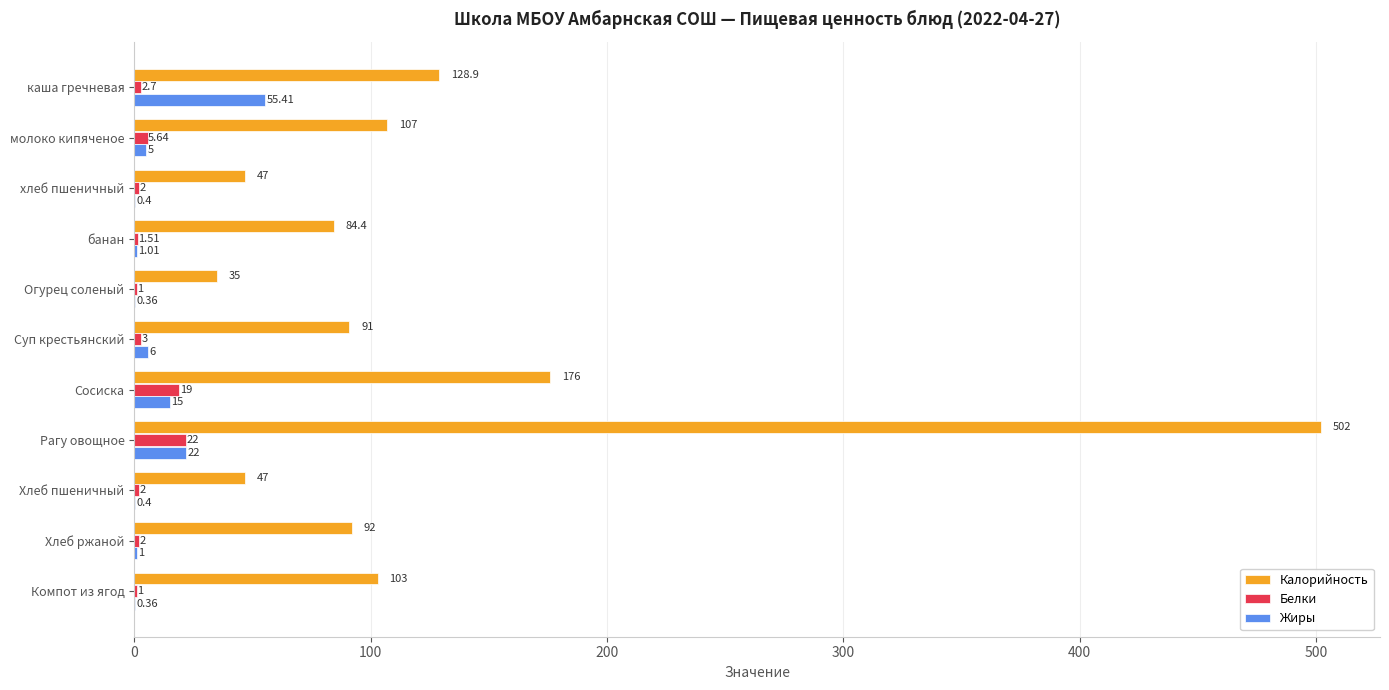

What is the sum of the Белки values at Сосиска and Суп крестьянский?

22.0